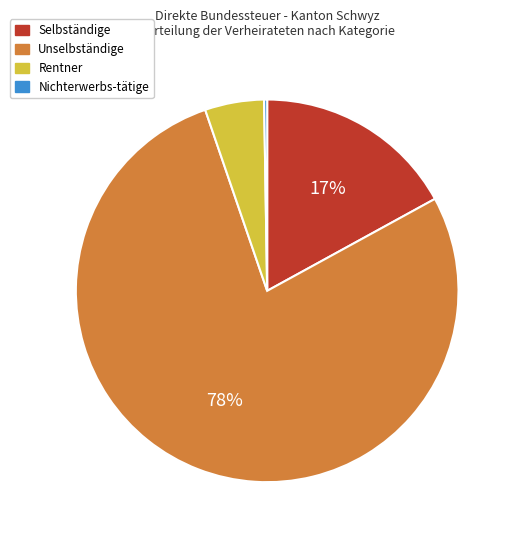

True or false: Selbständige accounts for 17% of the total.

True